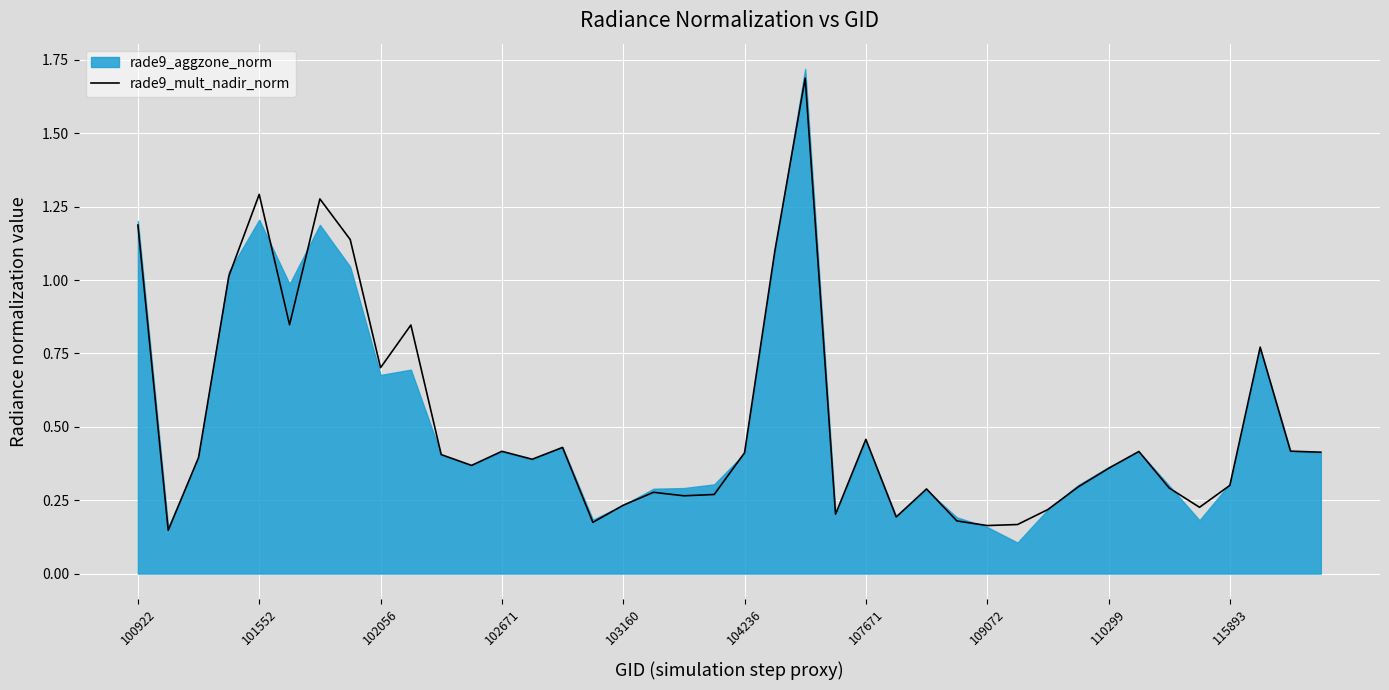

What is the maximum value for rade9_mult_nadir_norm?

1.7